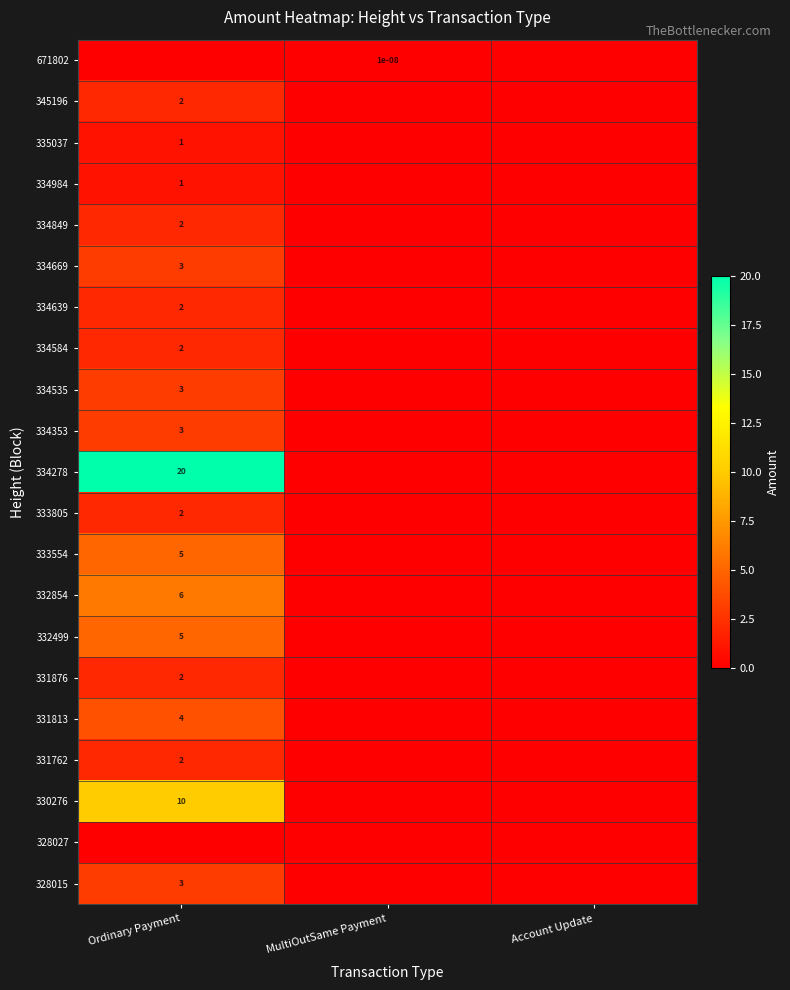

The value of 333554 at Ordinary Payment is 5.0. True or false?

True